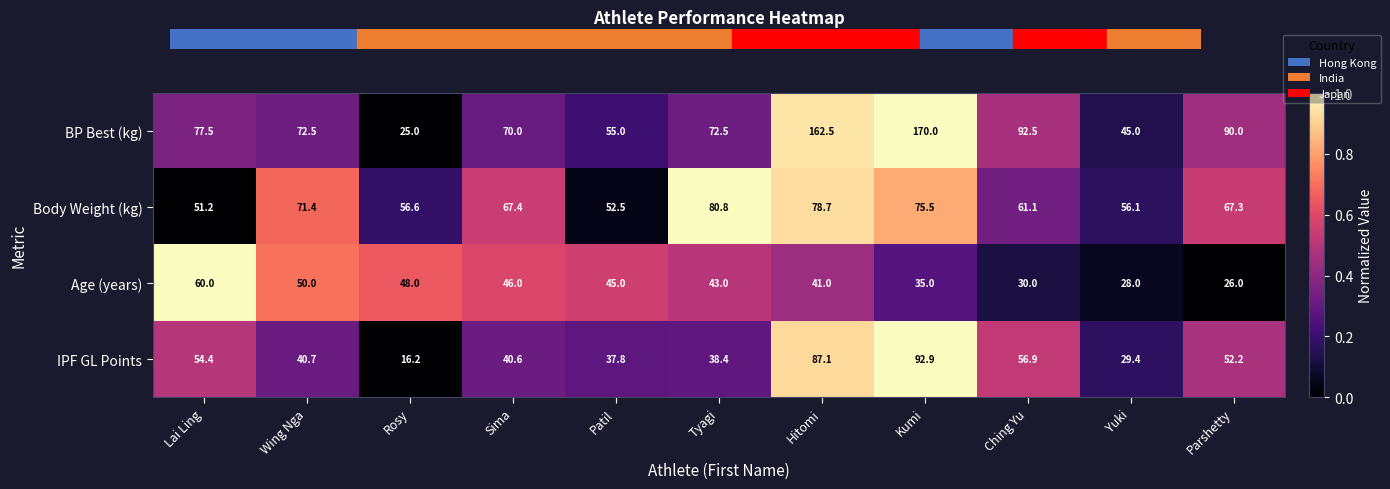

What is the difference between the second highest and second lowest values in the Age (years) series?

22.0